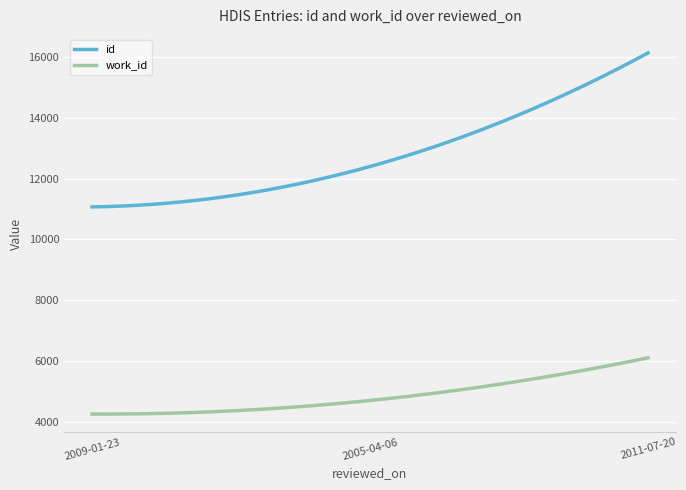

What is the maximum value for work_id?

6103.0